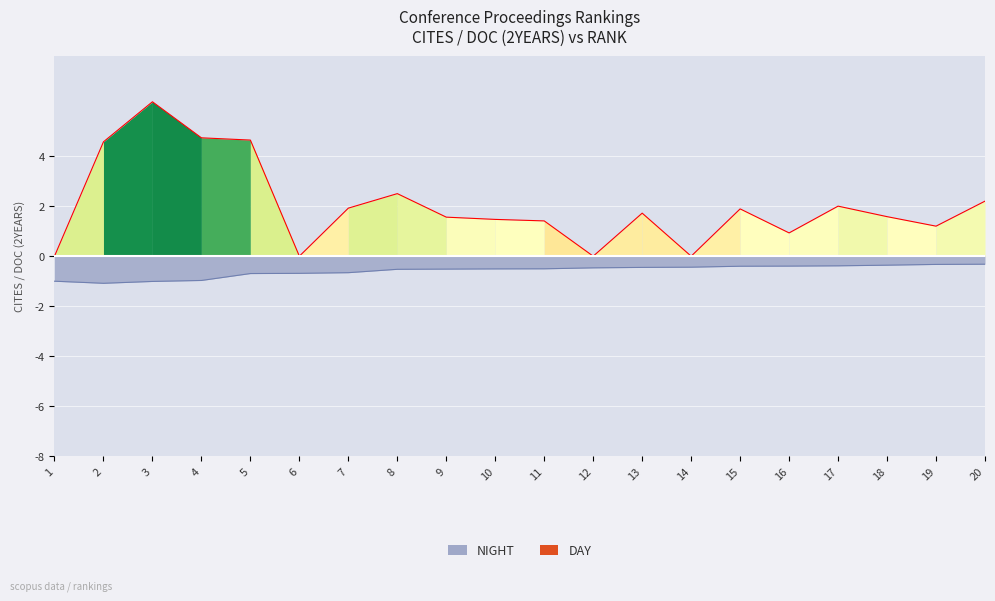

The Cites / Doc. (2years) series shows 3.9 at 1. True or false?

False